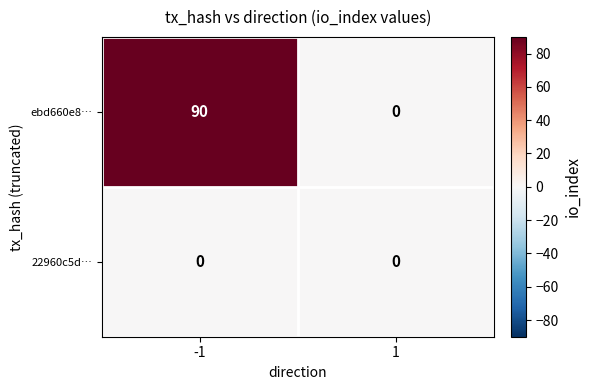

Which series changed the most between -1 and 1?

ebd660e8…